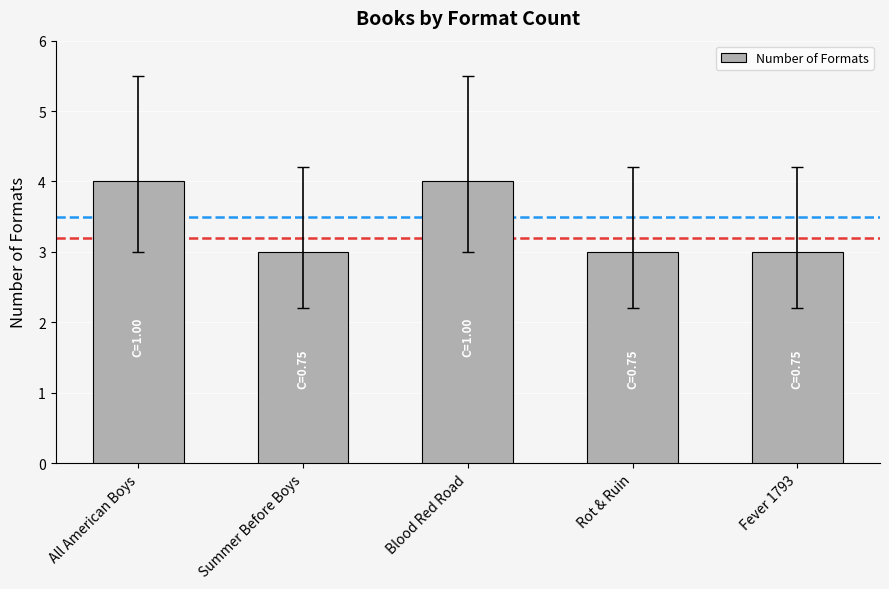

What is the sum of the values at All American Boys and Summer Before Boys?

7